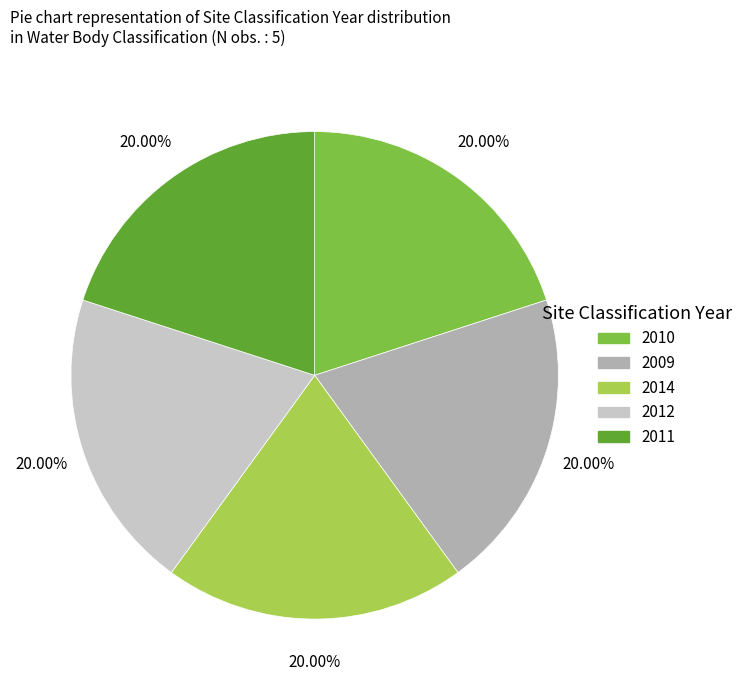

What is the total percentage of 2014 and 2010?

40.0%